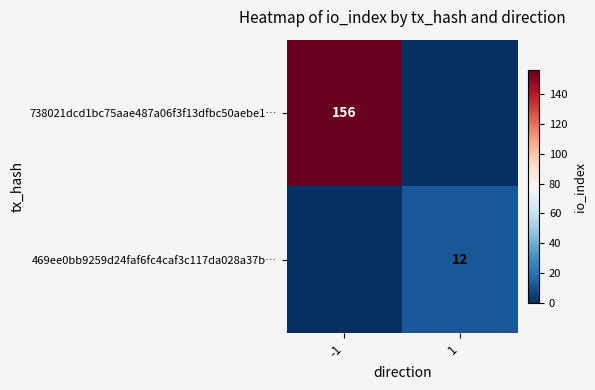

Which category has the highest value across all series?

-1